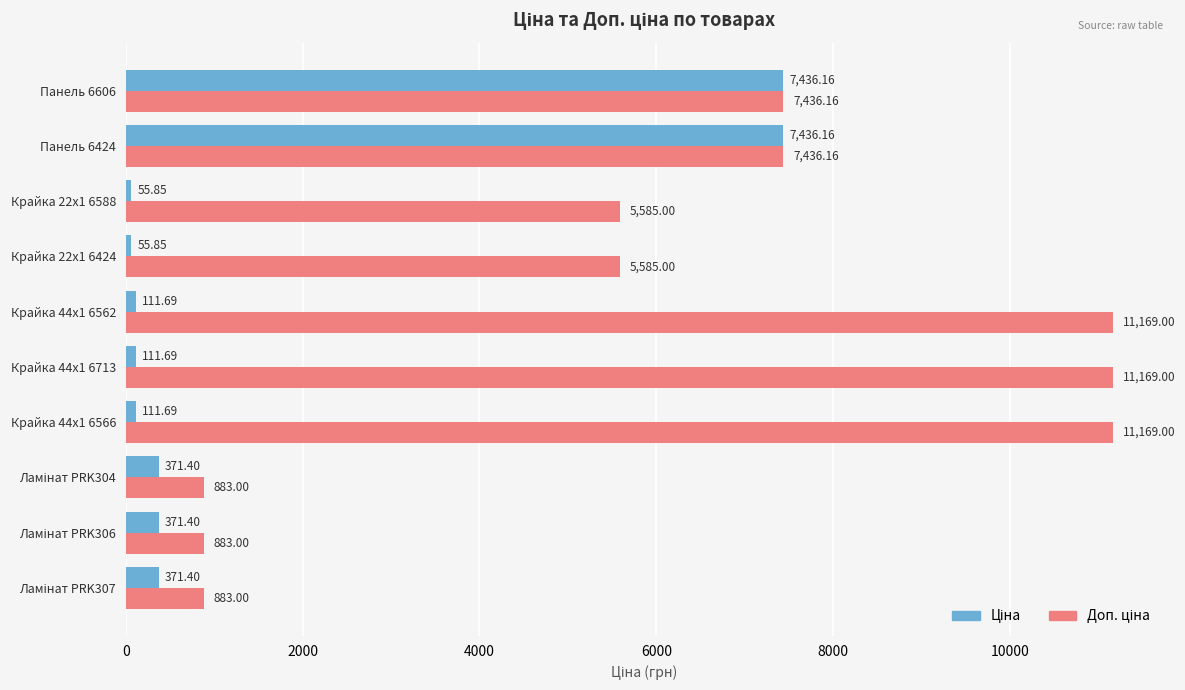

At how many categories does at least one series exceed 9069?

3